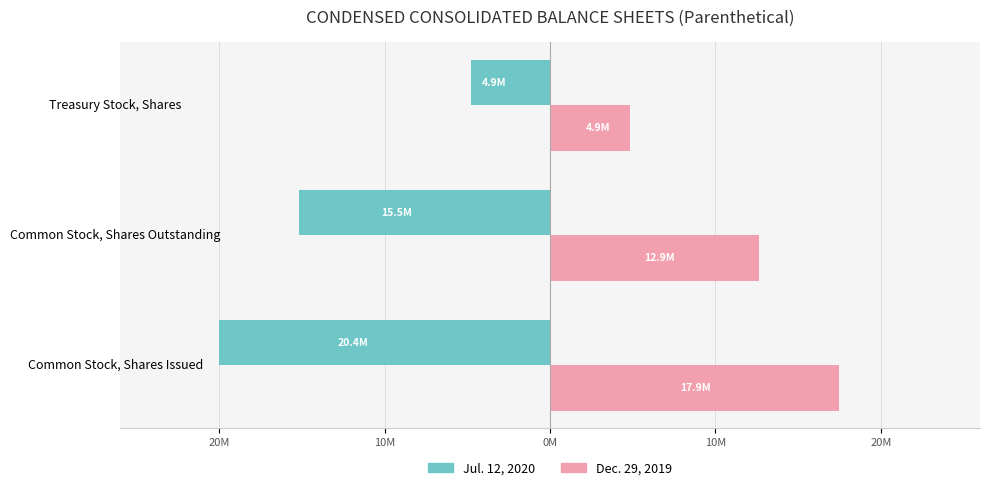

What are all the series names shown in the legend?

Jul. 12, 2020, Dec. 29, 2019